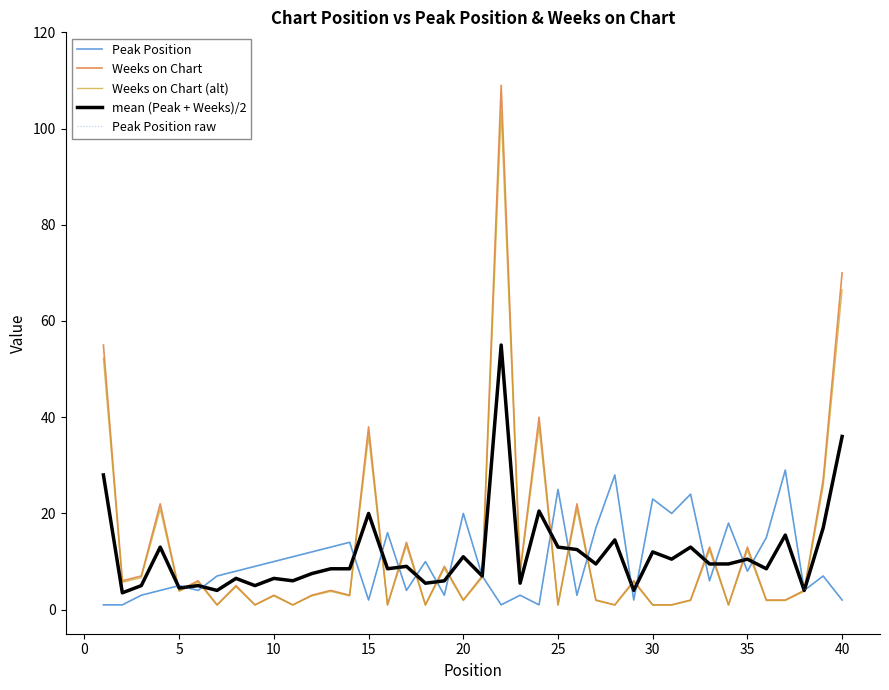

What is the smallest value displayed?

0.9